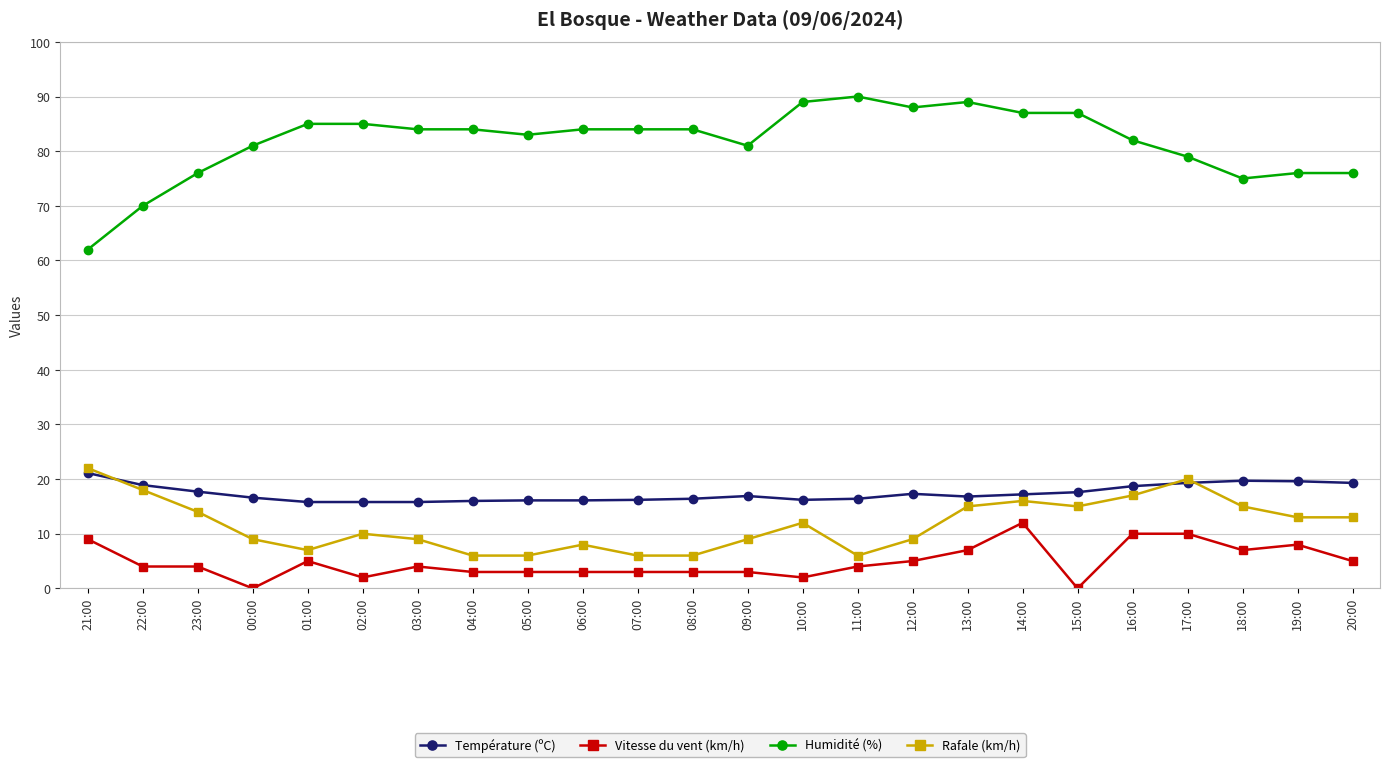

Is this an area chart (filled region under the line)?

No